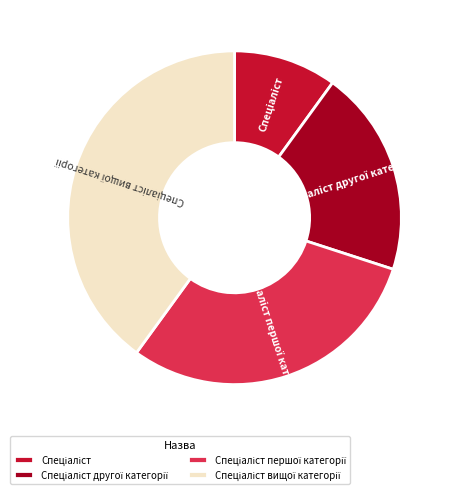

Is there a majority slice in this chart?

No